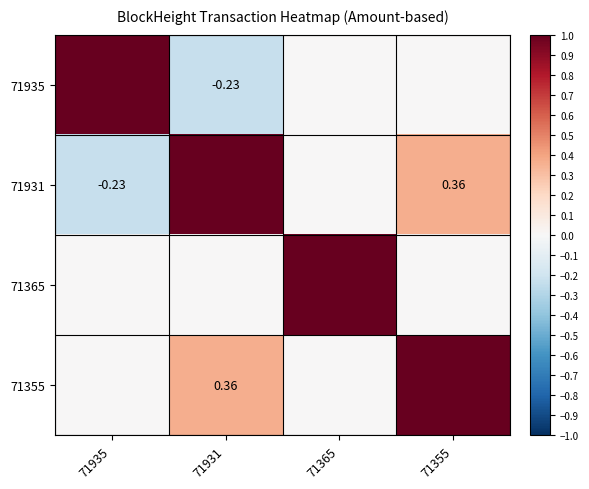

How many data points in 71365 are above 0?

1